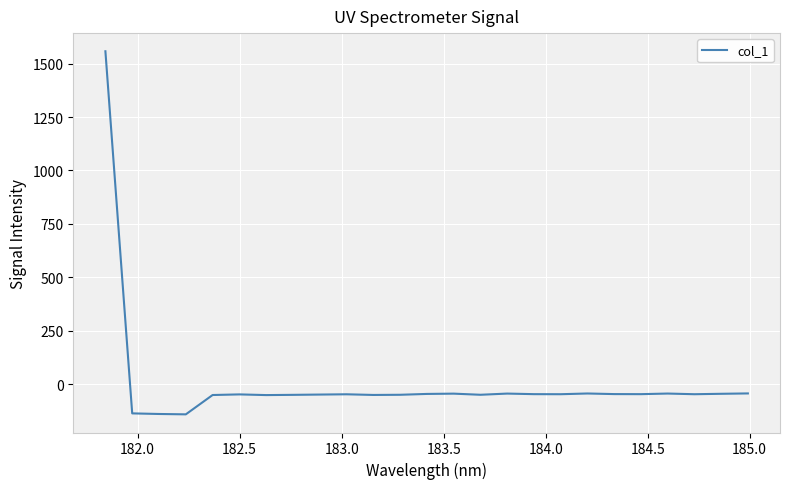

Count the number of values greater than -47.

9